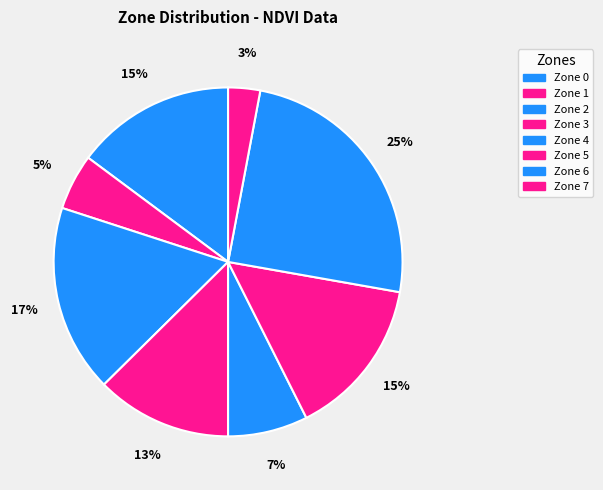

True or false: Zone 0 accounts for 15% of the total.

True